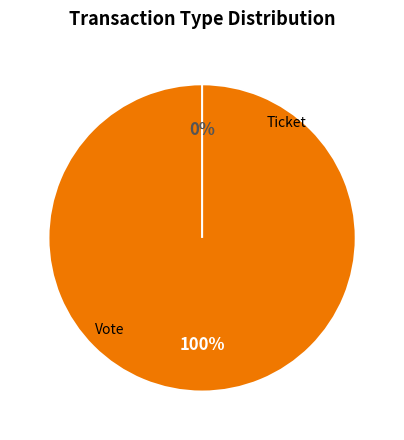

Does Vote (io_index=1) represent more than half of the total?

Yes